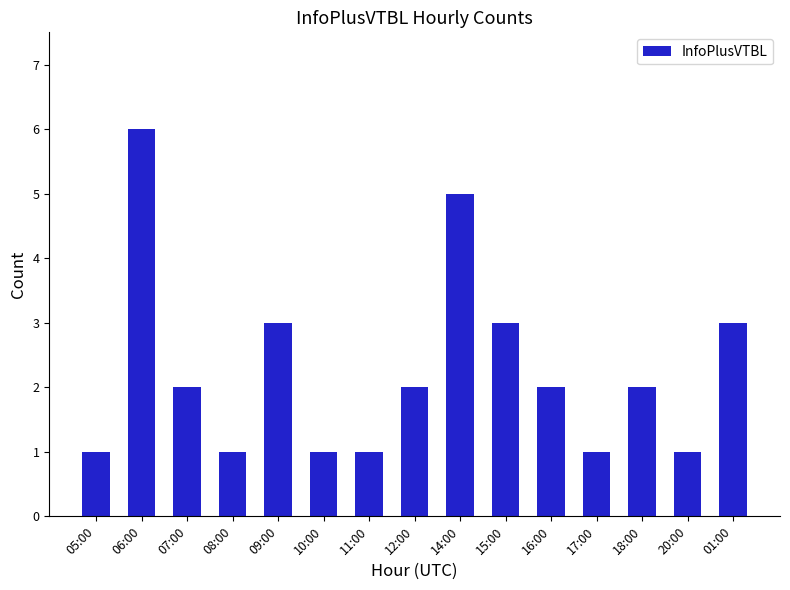

What is the label of the 15th bar from the right?

05:00